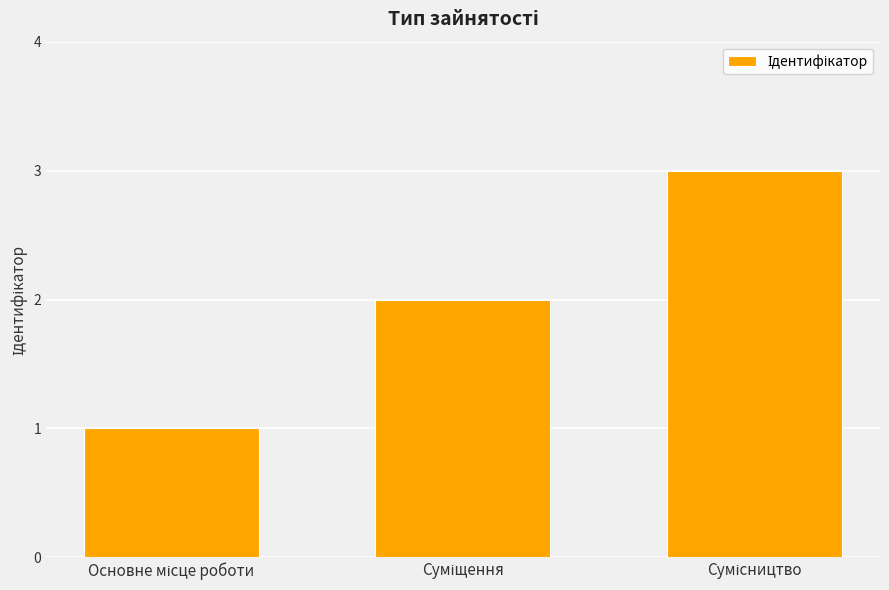

What is the smallest value displayed?

1